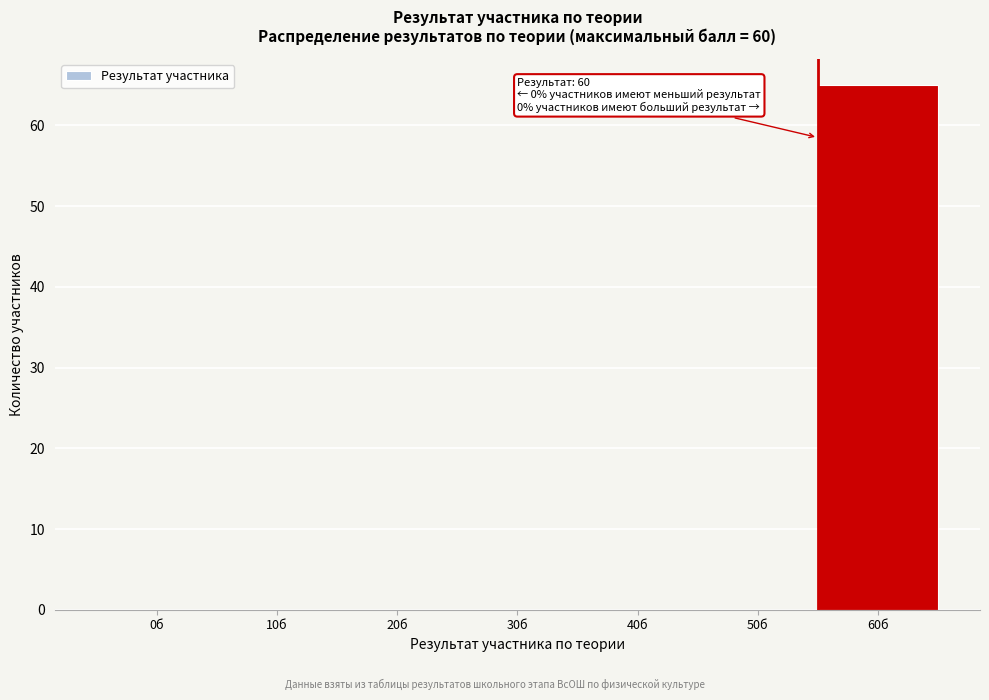

Reading left to right, list all the values displayed in this chart.

0б=0	10б=0	20б=0	30б=0	40б=0	50б=0	60б=65